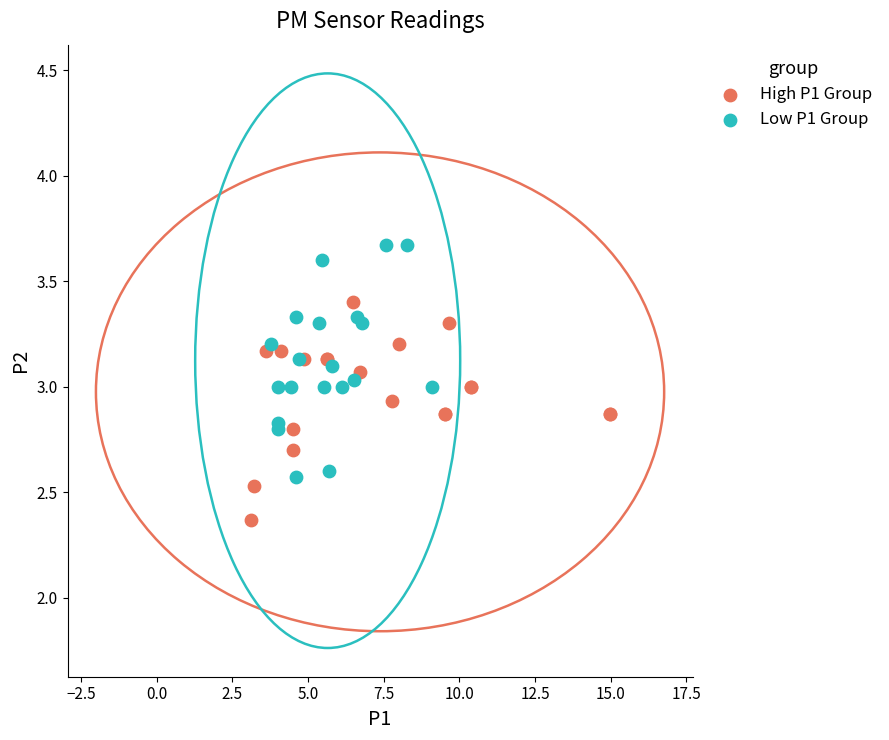

Which series has the widest spread of Y values?

Low P1 Group